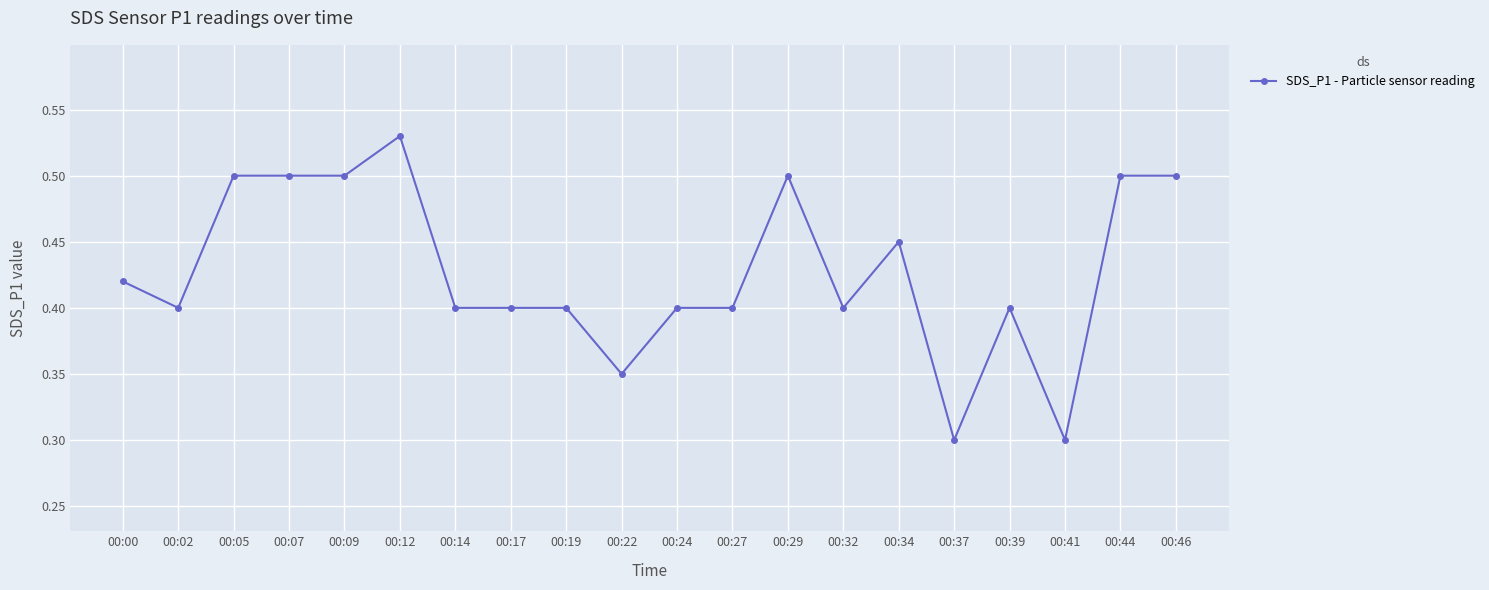

How many values are between 0 and 1?

20